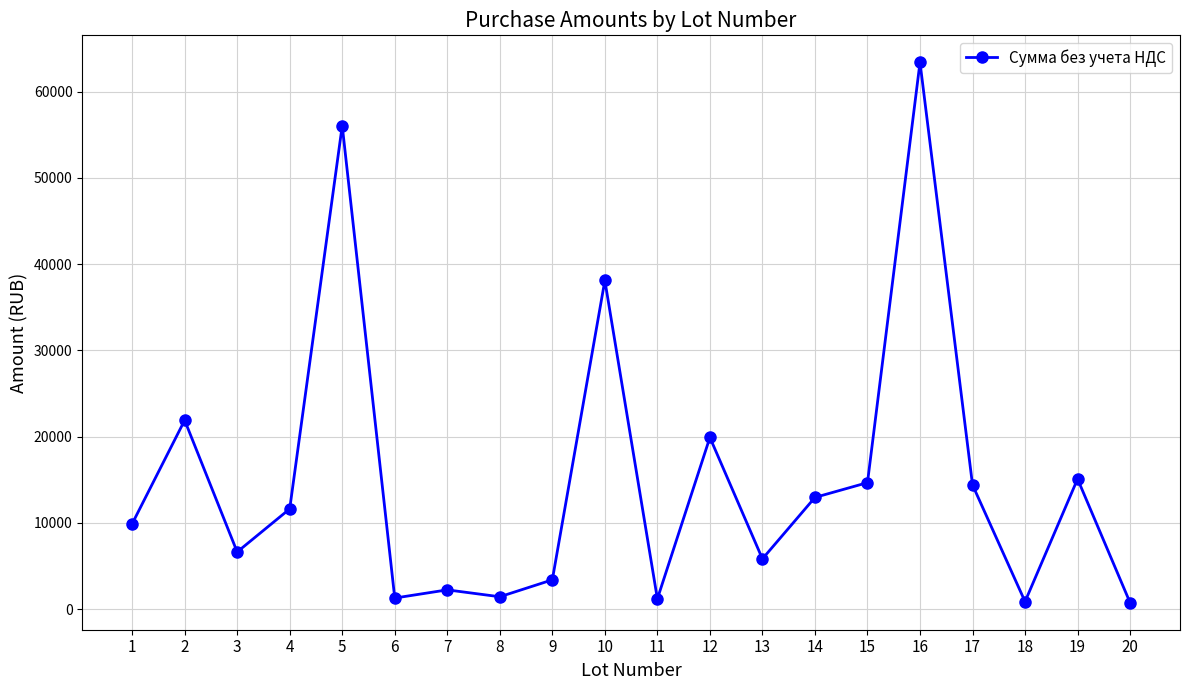

What is the value of the 1st point from the left?

9882.0